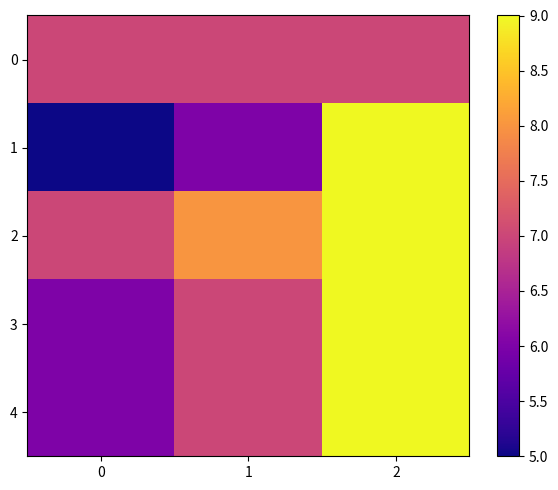

Which series has the largest range (max minus min)?

1